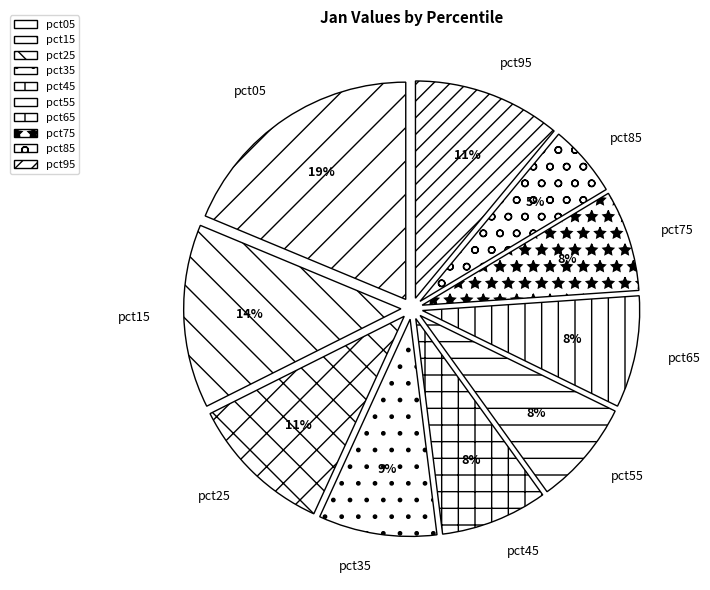

What is the smallest slice in the pie chart?

pct85